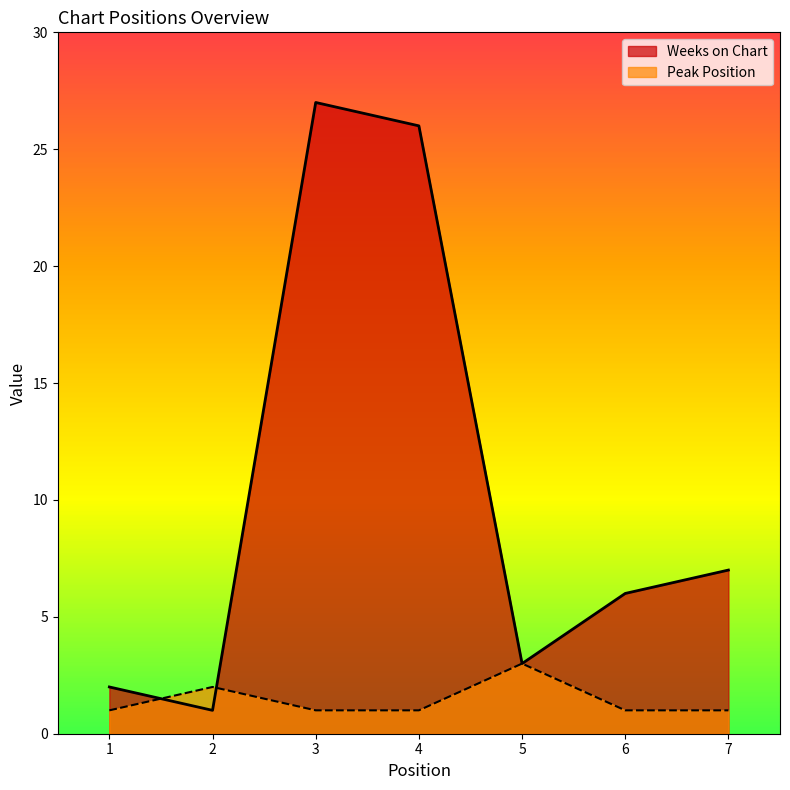

How many lines are shown in the chart?

2